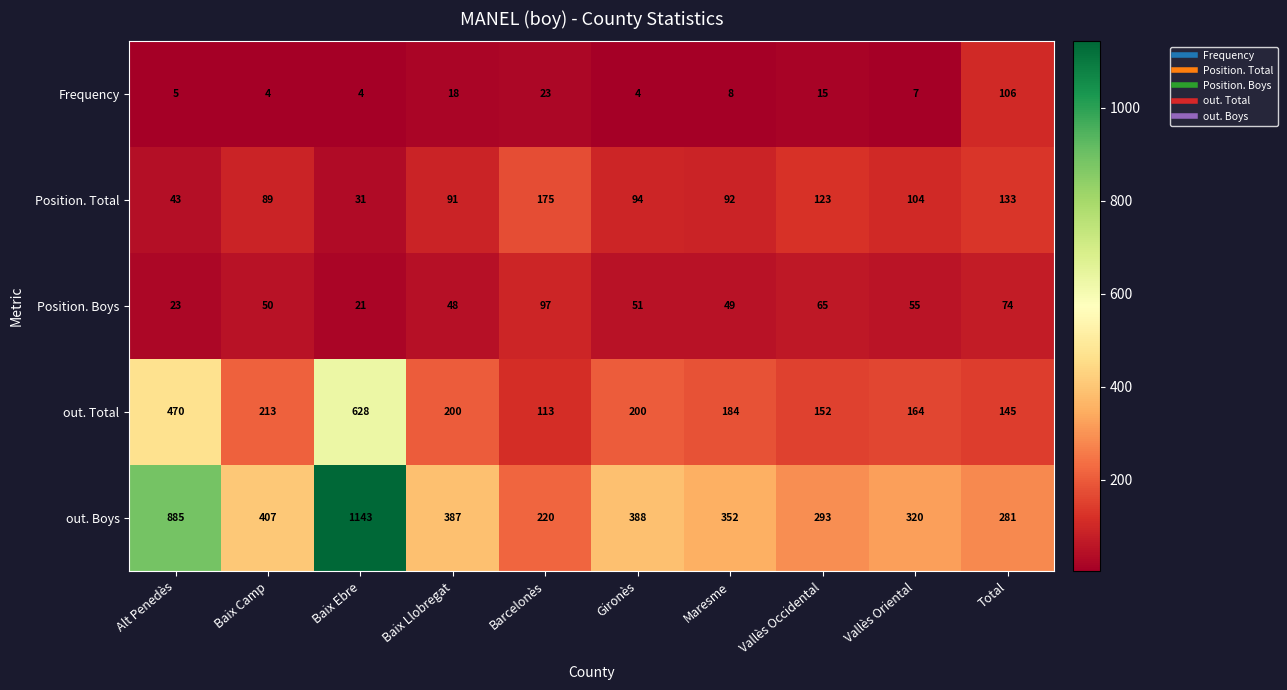

Read the Position. Total value at Vallès Oriental.

104